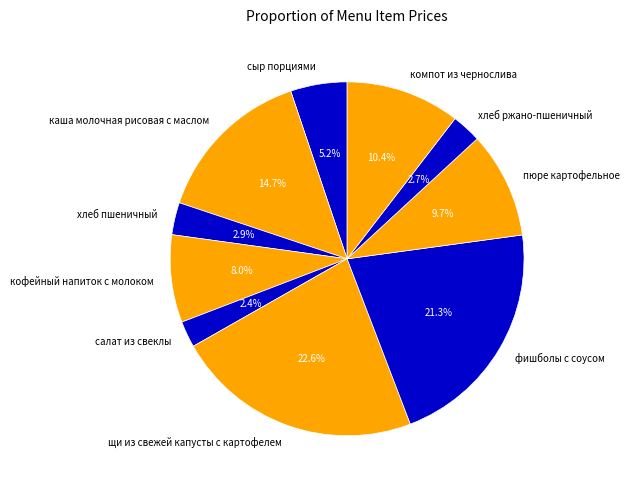

Which has a higher value, каша молочная рисовая с маслом or хлеб ржано-пшеничный?

каша молочная рисовая с маслом